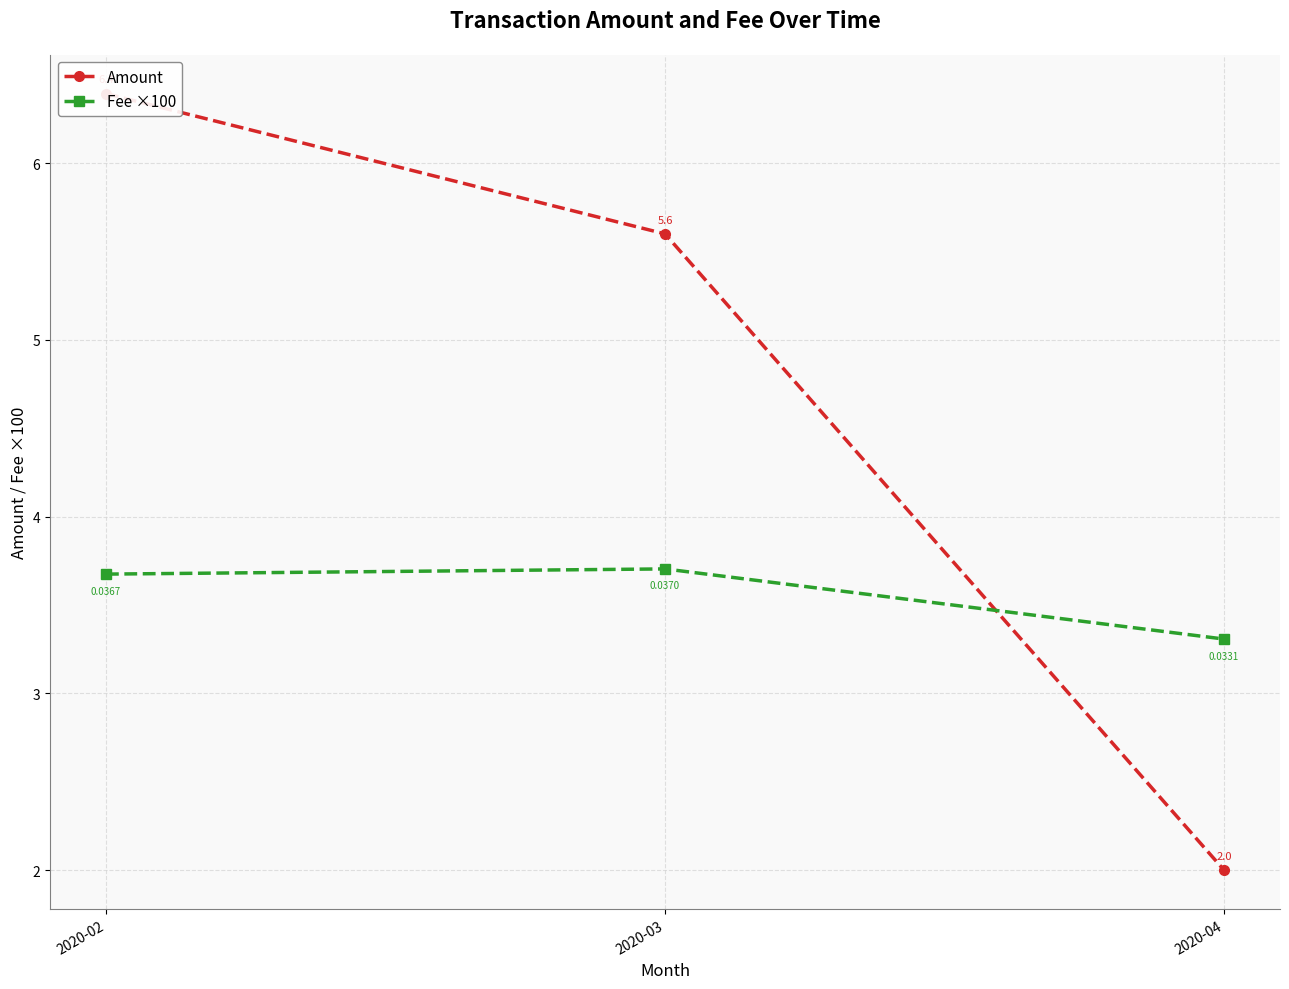

What value does the Amount series have at 2020-04?

2.0